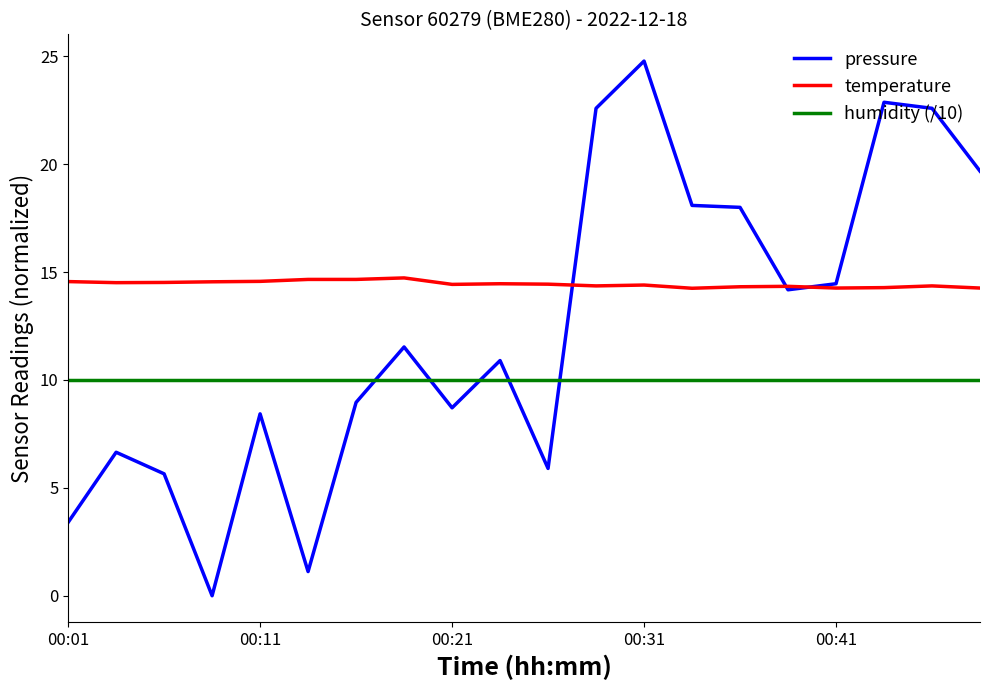

Which series has the largest total across all categories?

temperature